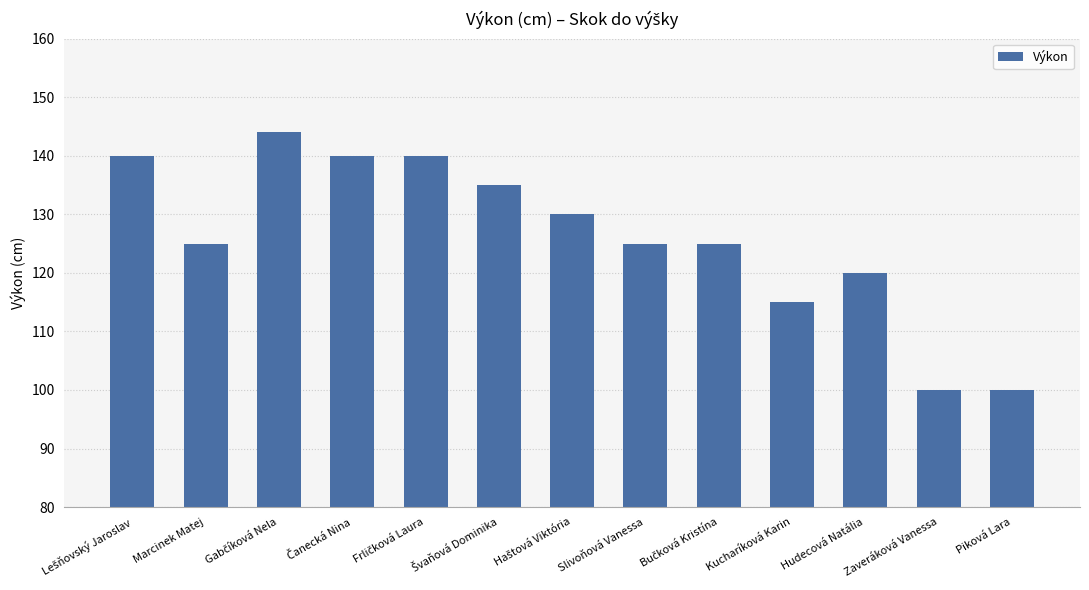

What is the label of the 6th bar from the right?

Slivoňová Vanessa